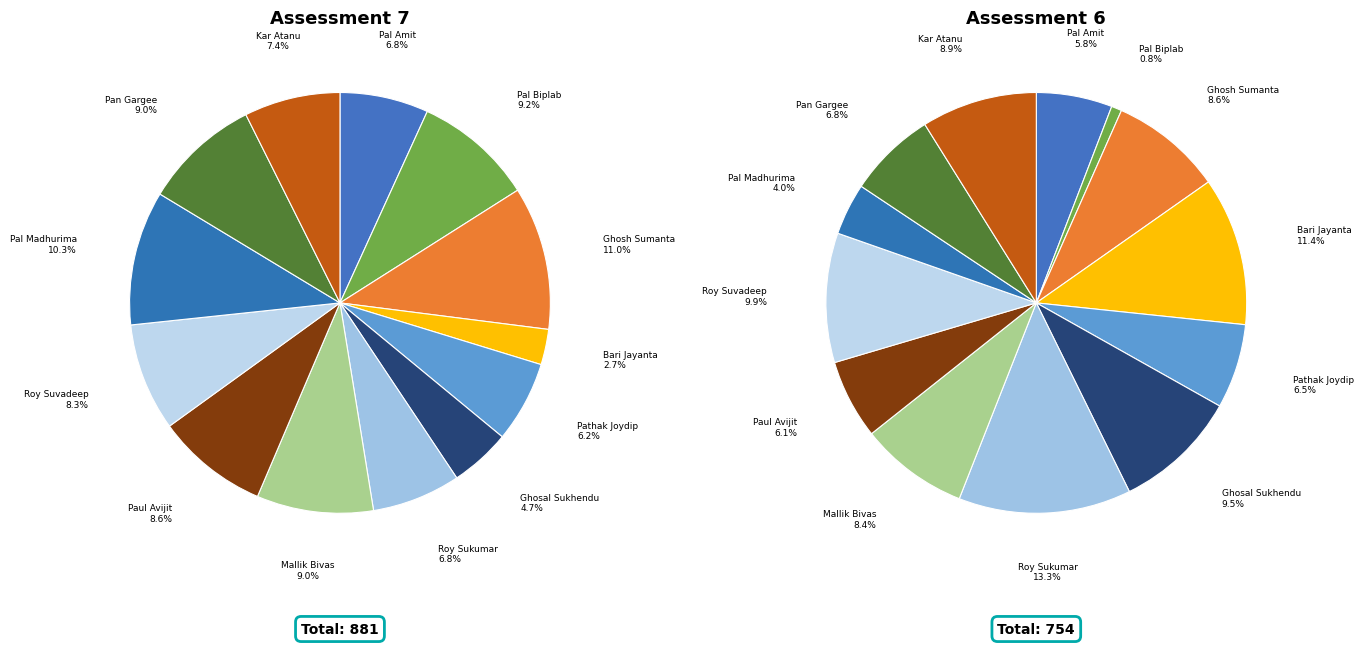

Approximately how many times larger is the value at Pathak Joydip compared to Roy Sukumar?

0.9